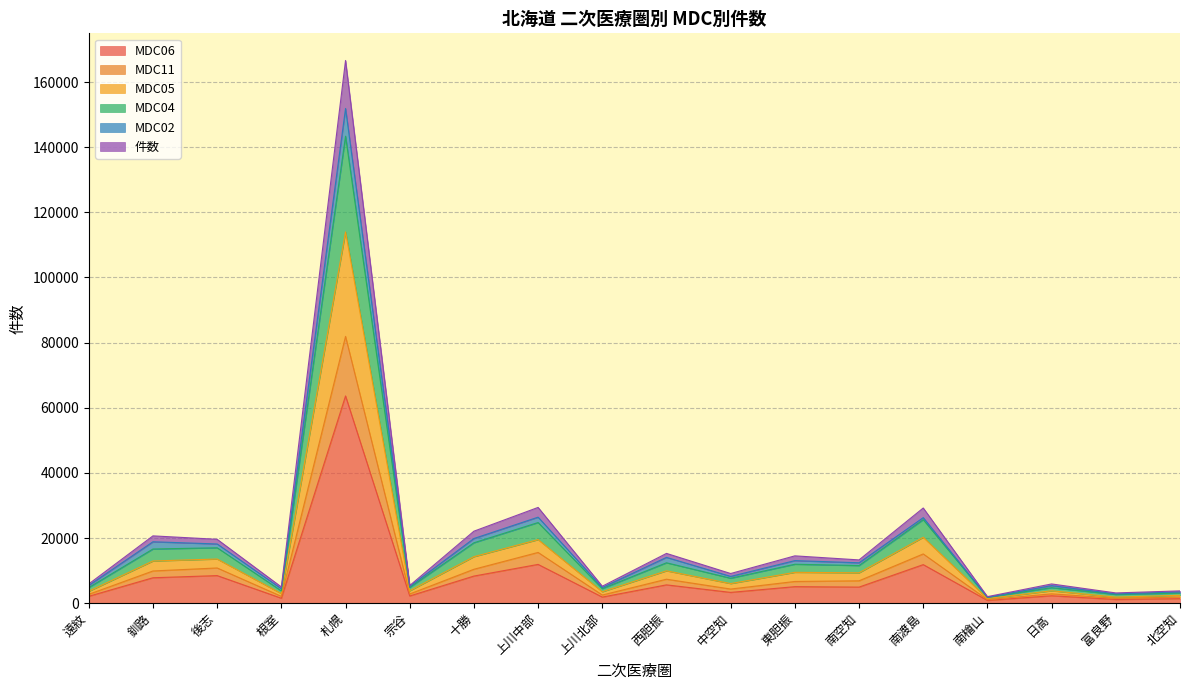

What is the difference between the MDC06 values at 遠紋 and 宗谷?

100